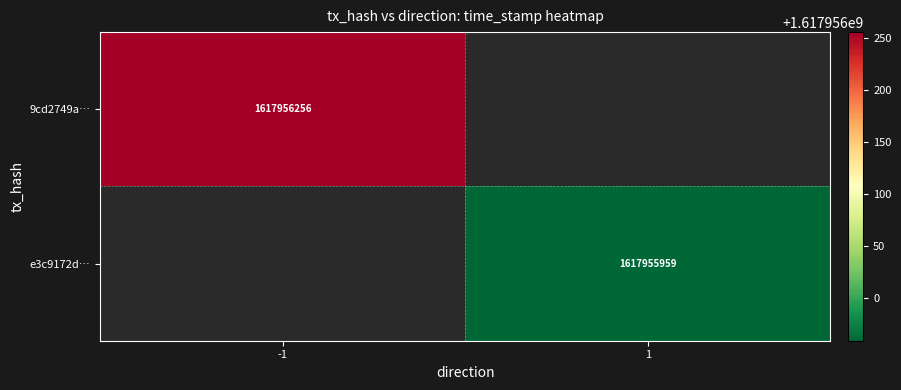

Which series has the largest total across all categories?

9cd2749a80d3cf87be92e6c2e19b2817264ead9